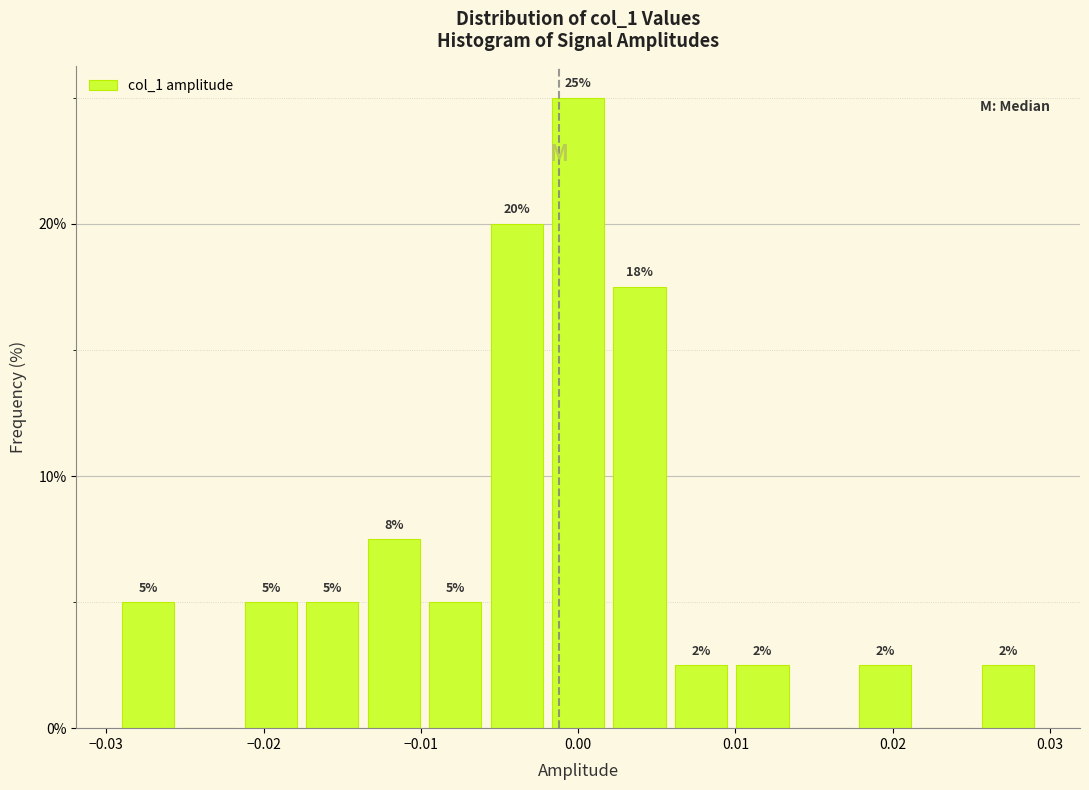

Read against the x-axis, roughly where is the centre of the tallest bar?

0.000